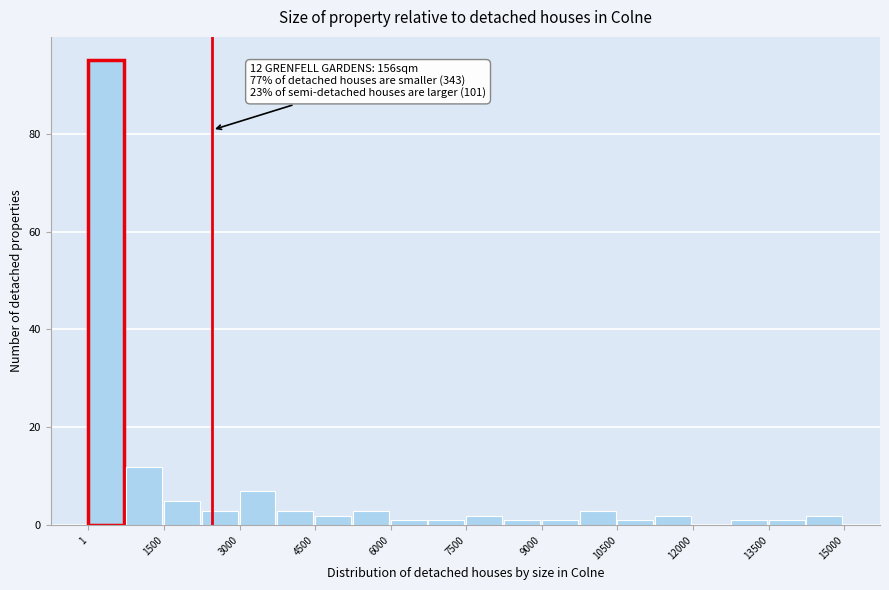

Read against the x-axis, roughly where is the centre of the tallest bar?

400